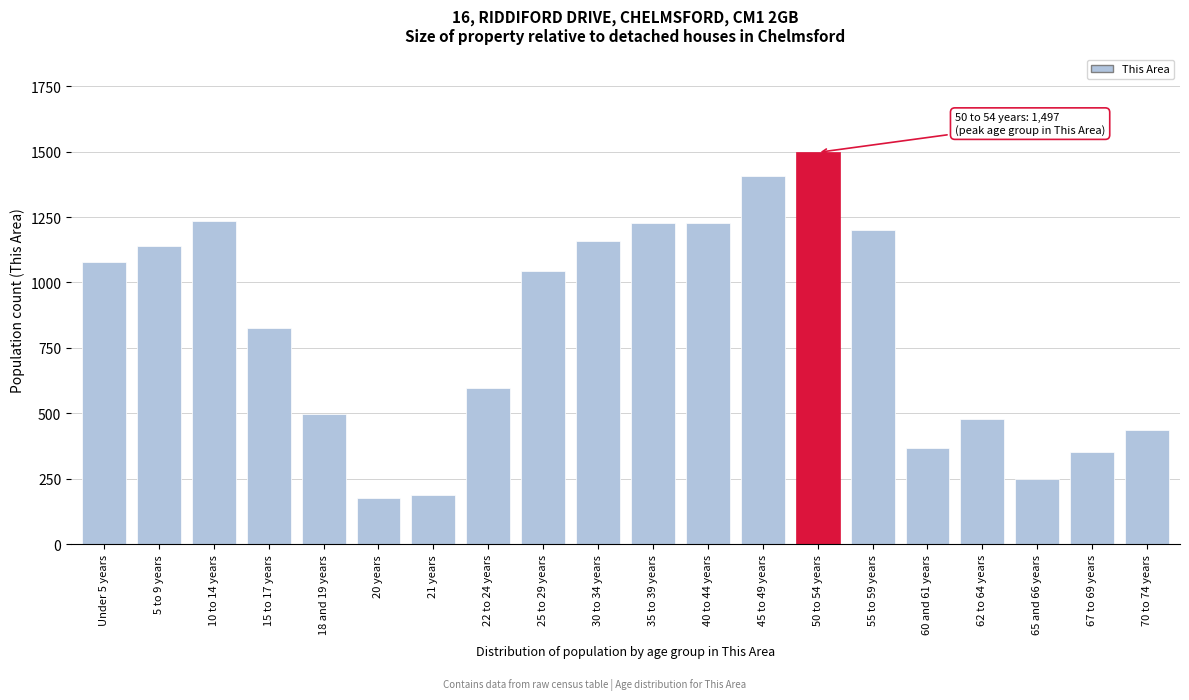

Which label corresponds to the largest value in the chart?

50 to 54 years